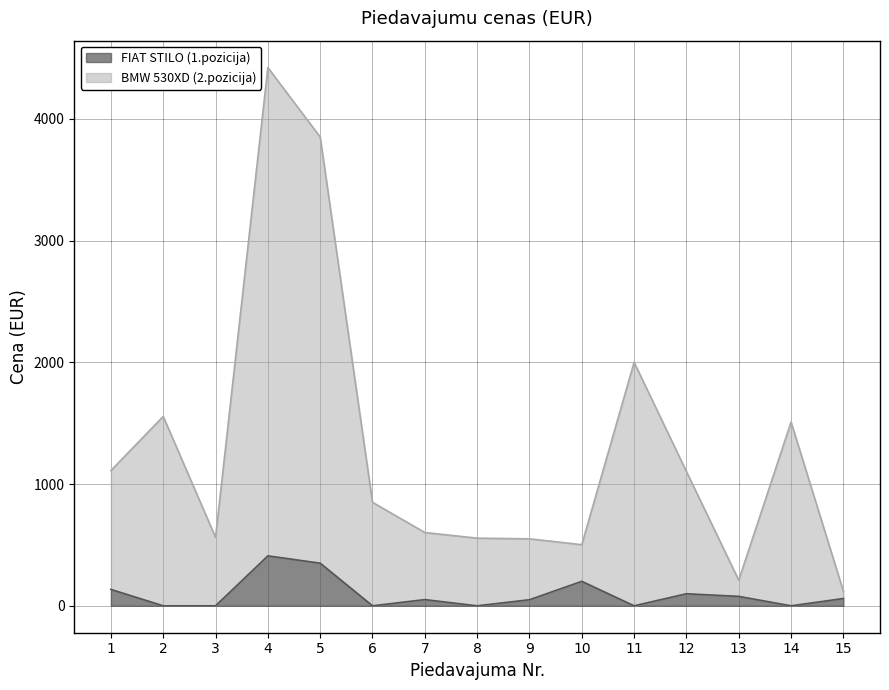

What is the difference between the maximum and minimum values in the FIAT STILO (1.pozicija) series?

410.3